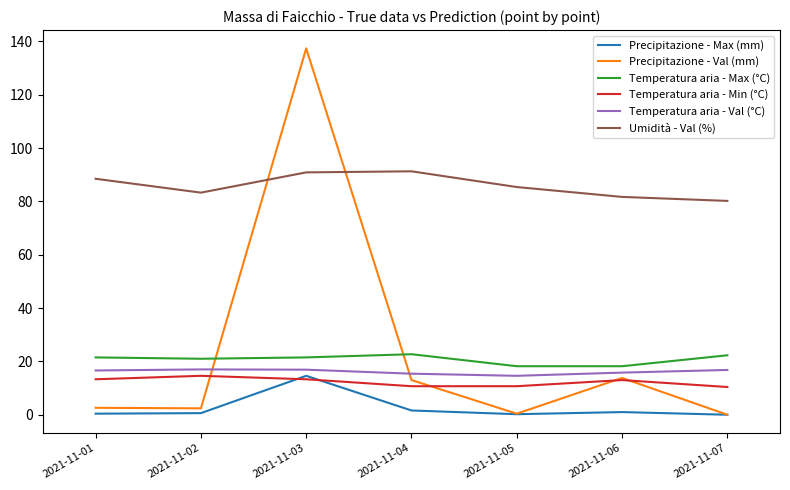

The Temperatura aria - Max (°C) series shows 18.2 at 2021-11-05. True or false?

True